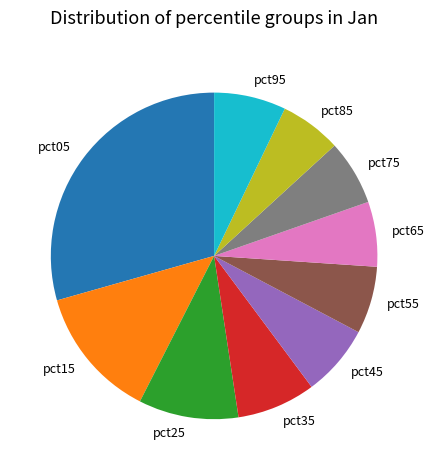

Is there a majority slice in this chart?

No